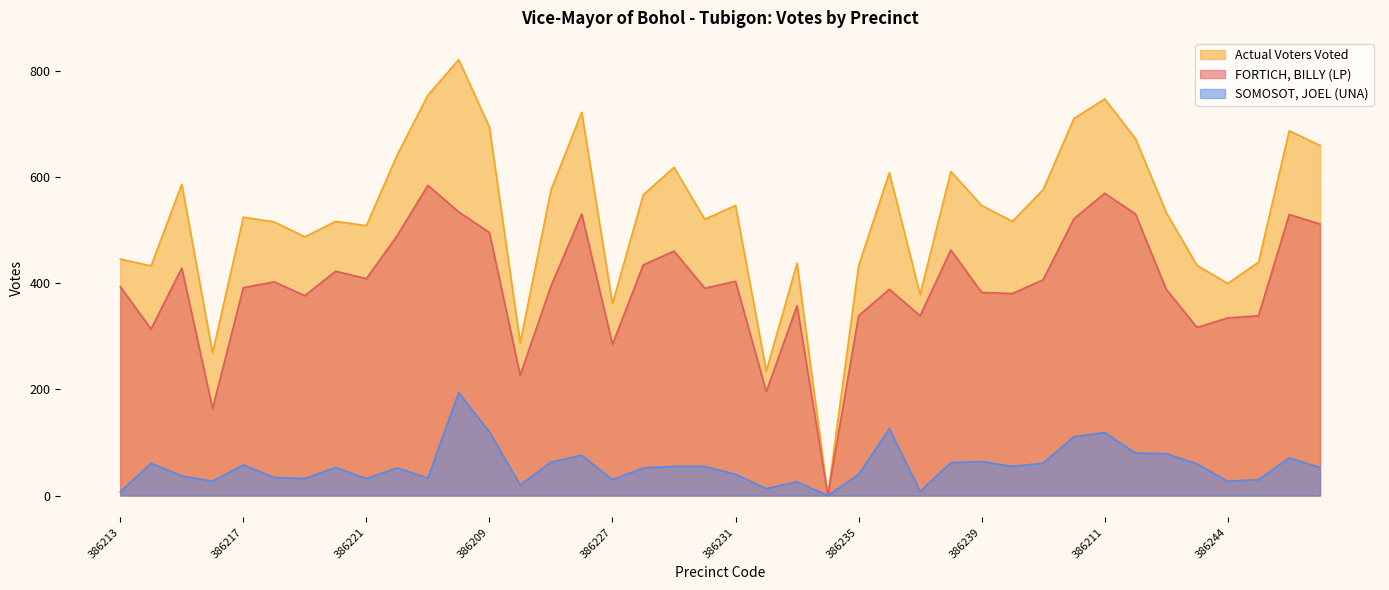

Reading left to right, extract all data points from this chart.

FORTICH, BILLY (LP): 386213=394	386214=314	386215=429	386216=164	386217=392	386218=403	386219=377	386220=423	386221=409	386222=490	386223=585	386208=535	386209=496	386224=227	386225=395	386226=531	386227=285	386228=435	386229=461	386230=391	386231=404	386232=196	386233=358	386234=0	386235=339	386236=389	386237=339	386238=463	386239=383	386240=381	386241=407	386210=522	386211=570	386212=531	386242=389	386243=317	386244=335	386245=339	386246=530	386247=512
SOMOSOT, JOEL (UNA): 386213=7	386214=61	386215=37	386216=27	386217=58	386218=34	386219=32	386220=53	386221=32	386222=52	386223=33	386208=194	386209=120	386224=20	386225=63	386226=76	386227=30	386228=52	386229=55	386230=55	386231=40	386232=13	386233=26	386234=0	386235=40	386236=126	386237=8	386238=62	386239=64	386240=55	386241=61	386210=111	386211=119	386212=80	386242=79	386243=60	386244=27	386245=30	386246=71	386247=53
Actual Voters Voted: 386213=446	386214=433	386215=587	386216=269	386217=525	386218=516	386219=488	386220=517	386221=509	386222=642	386223=755	386208=822	386209=695	386224=288	386225=576	386226=723	386227=362	386228=567	386229=619	386230=521	386231=547	386232=235	386233=438	386234=0	386235=433	386236=609	386237=379	386238=611	386239=547	386240=517	386241=577	386210=711	386211=748	386212=673	386242=534	386243=434	386244=400	386245=440	386246=688	386247=660